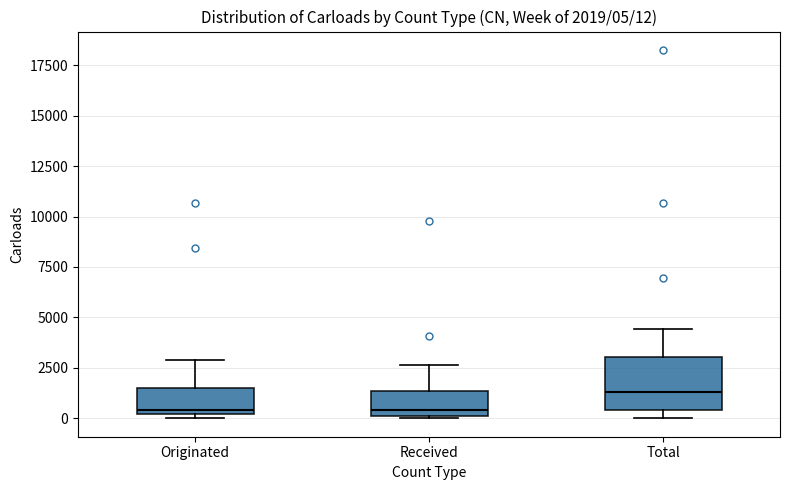

Which box is the tallest, from its lower edge to its upper edge?

Total